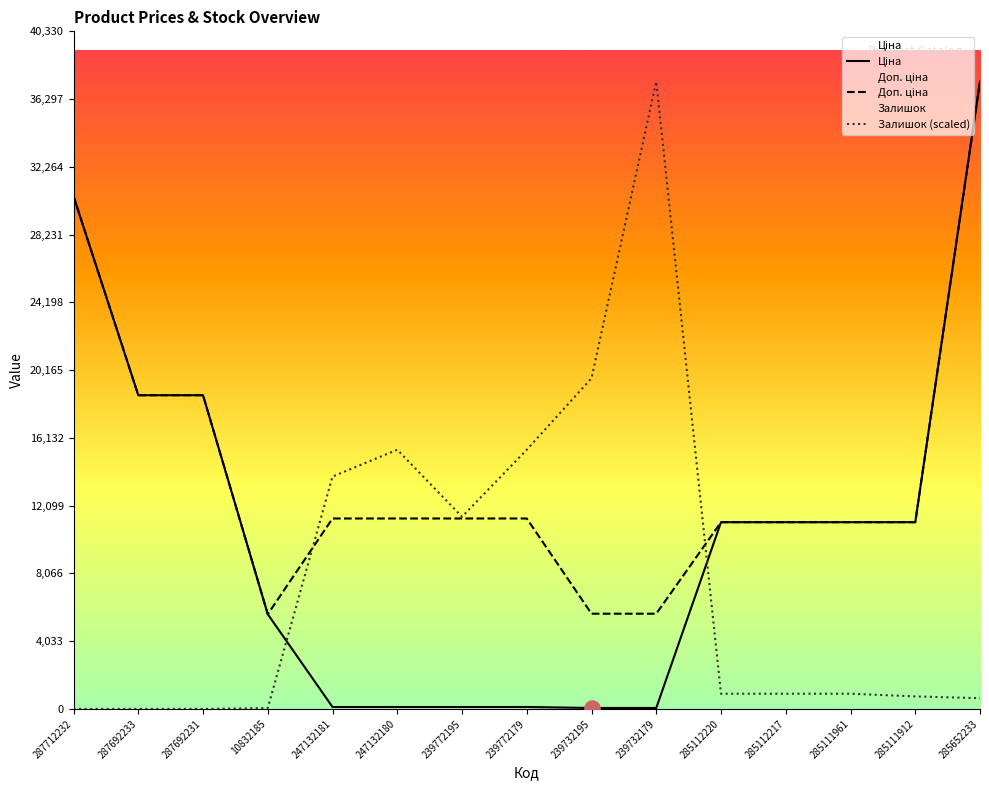

At how many categories does at least one series exceed 17533?

6